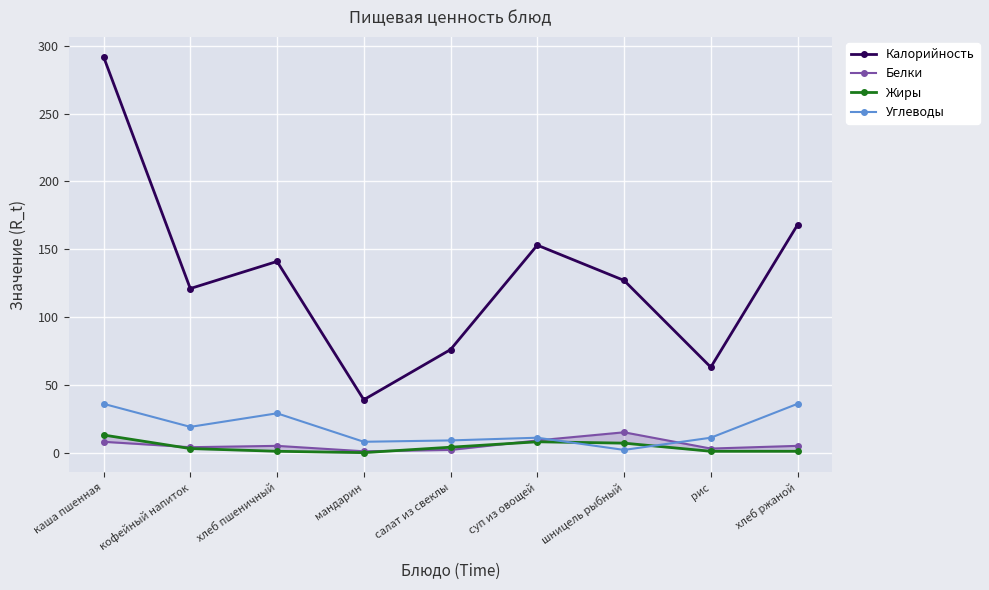

Count the number of data series in this chart.

4